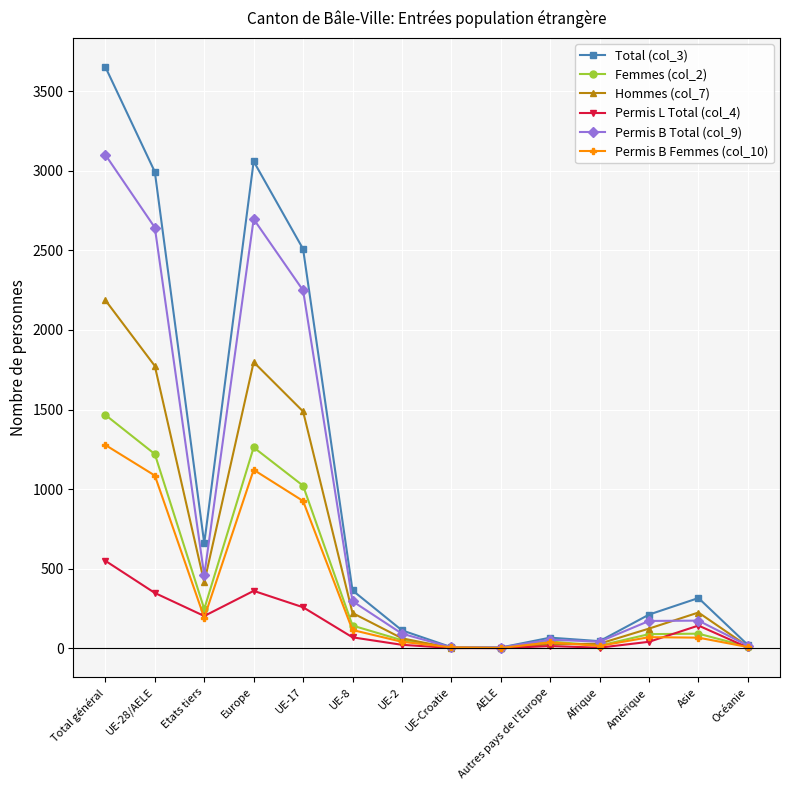

The value of Hommes (col_7) at Europe is 1798. True or false?

True